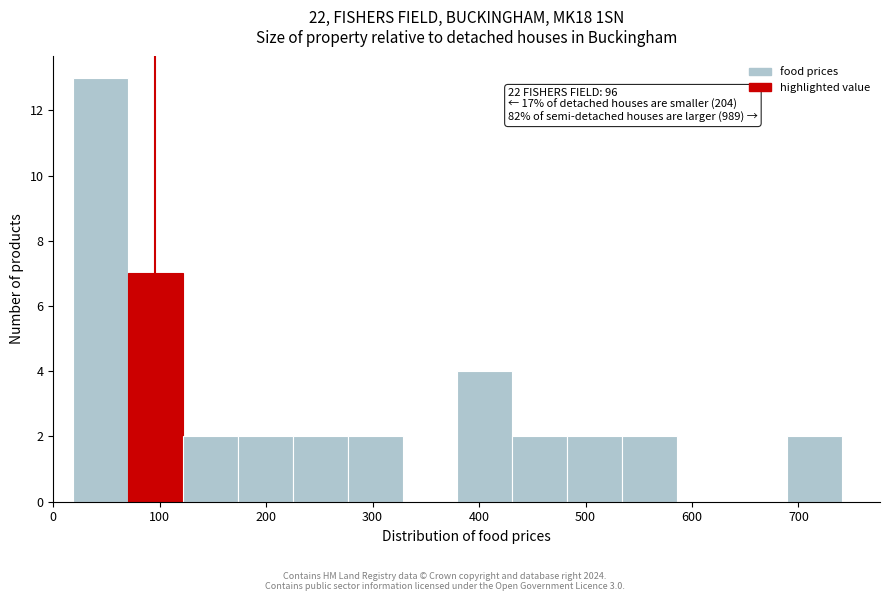

Over which range of the x-axis is the bar tallest?

20 to 70